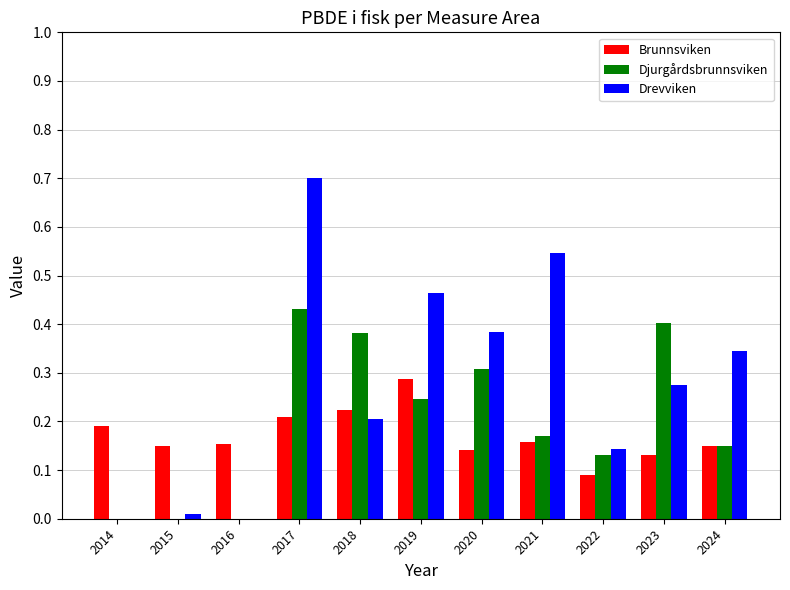

The value of Brunnsviken at 2024 is 0.1. True or false?

True